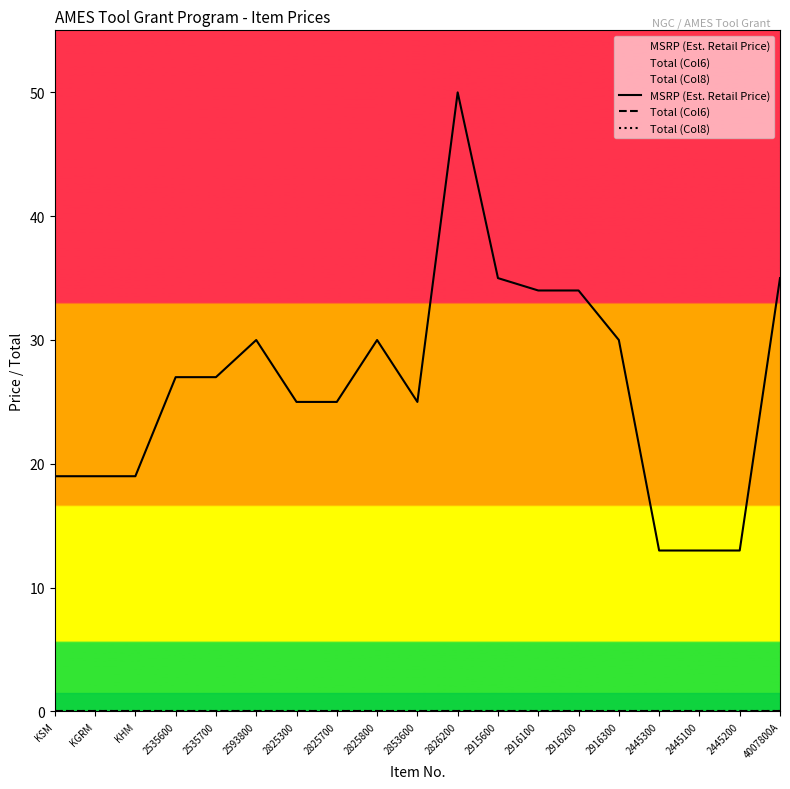

Rank the series by their maximum value, from highest to lowest.

MSRP (Est. Retail Price), Total (Col6), Total (Col8)